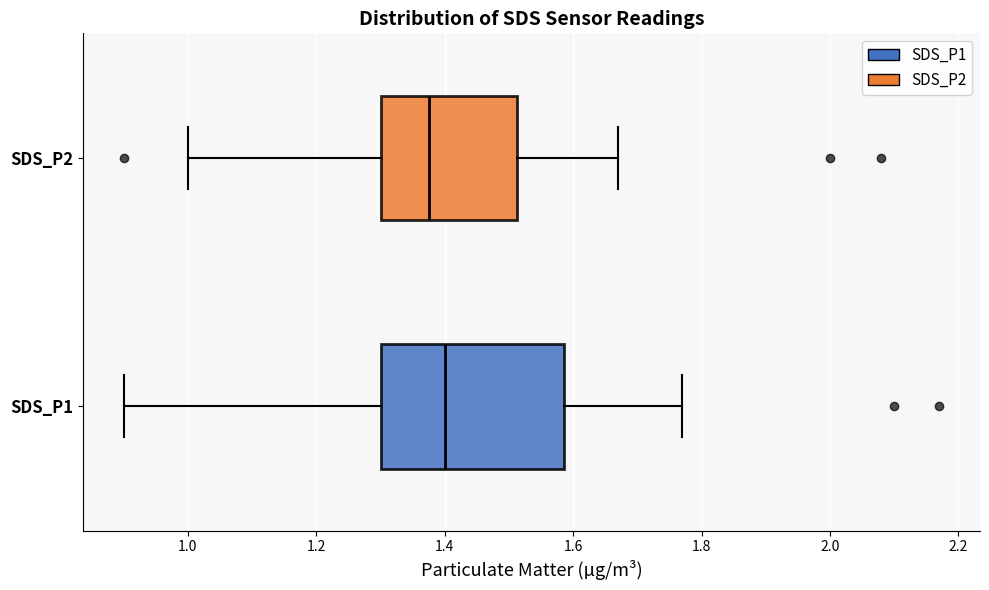

Where does the left whisker of the box for SDS_P2 end on the x-axis? The values are not printed on the chart, so give them approximately, as read against the axis.

1.00